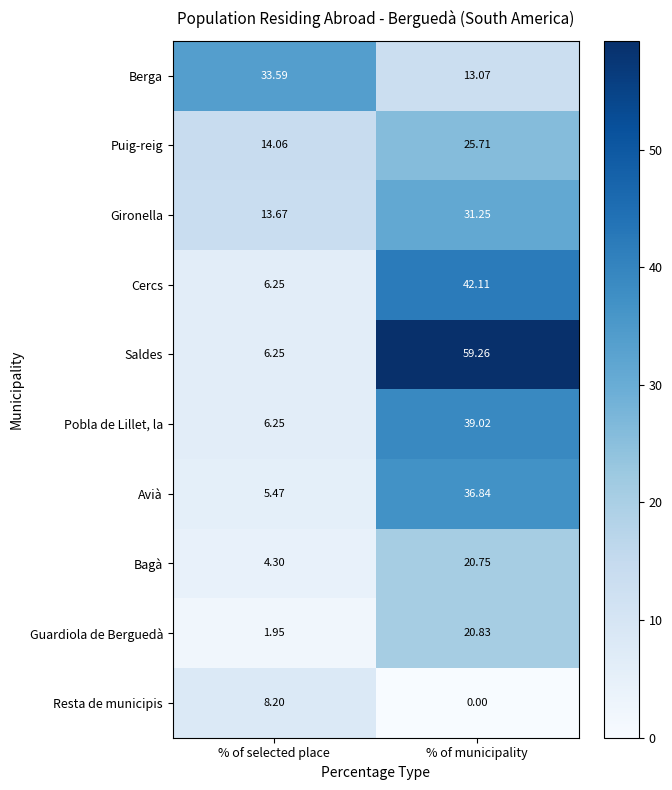

Which series changed the most between % of selected place and % of municipality?

Saldes